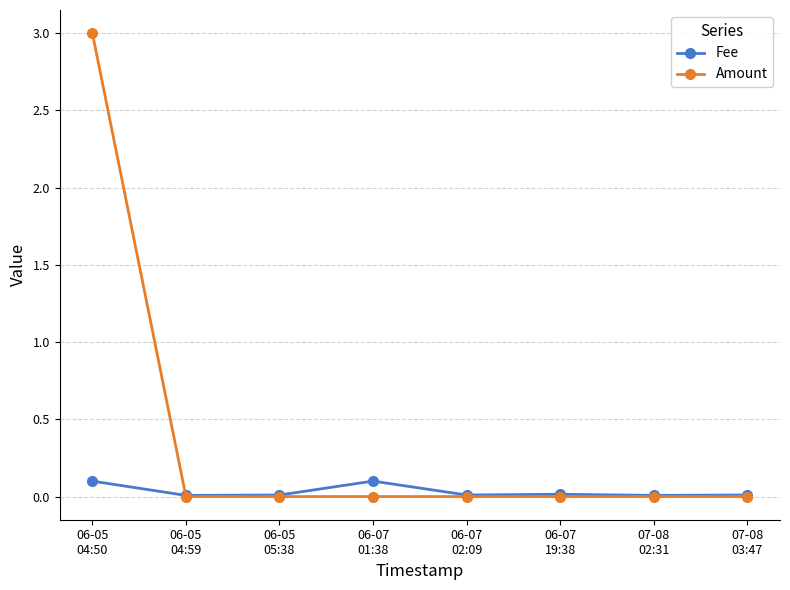

Which series has the largest range (max minus min)?

Amount